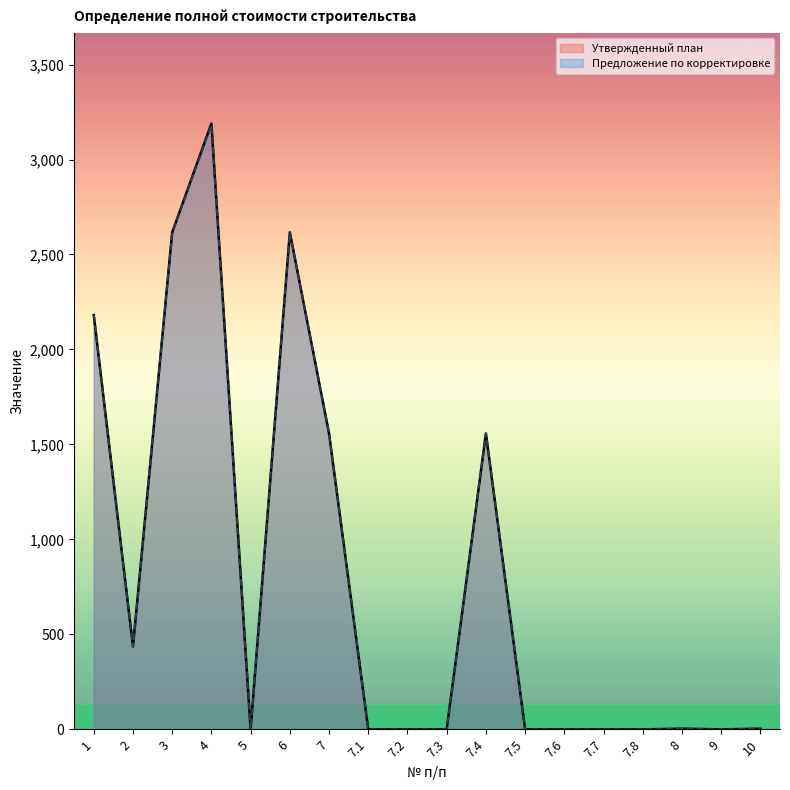

True or false: Предложение по корректировке and Утвержденный план cross at least once.

False